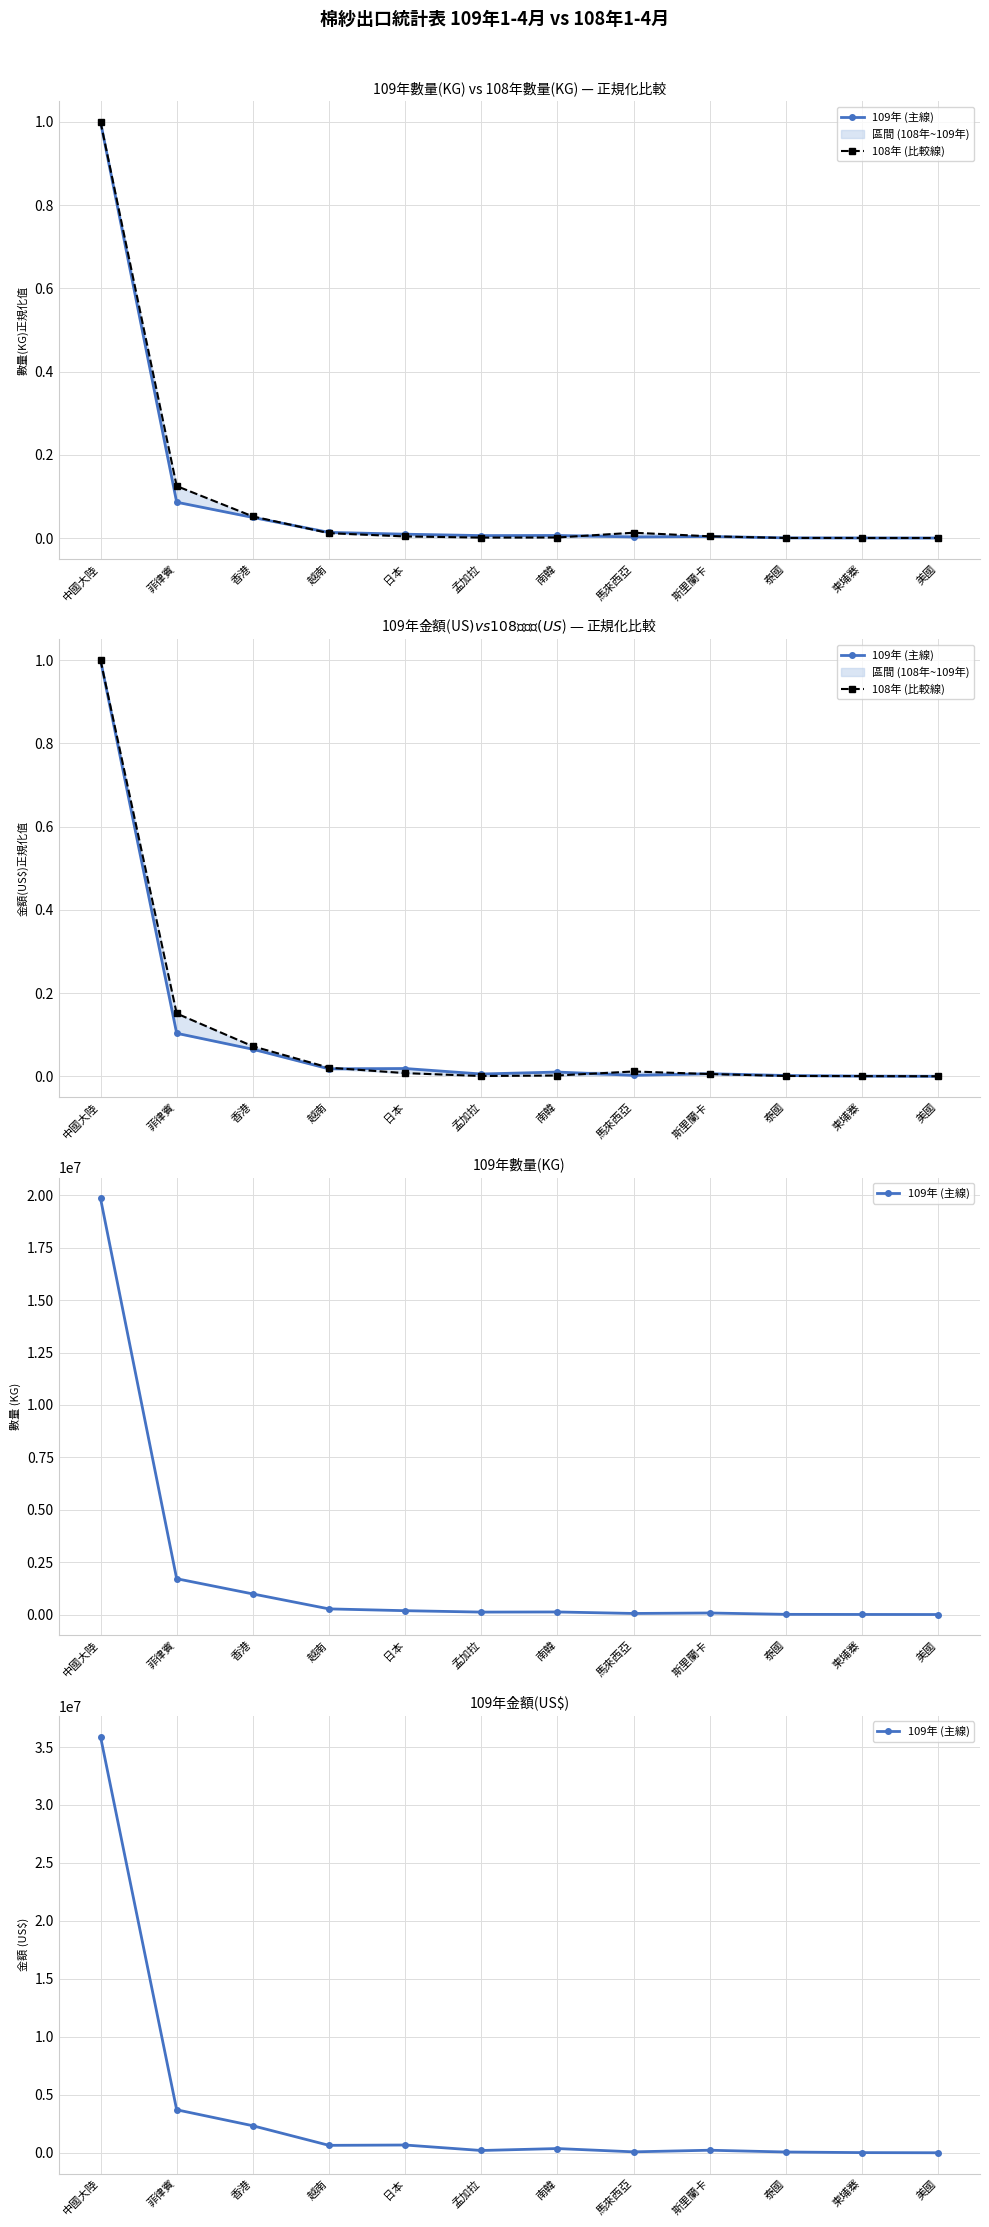

True or false: 109年 (主線) and 108年 (比較線) cross at least once.

False